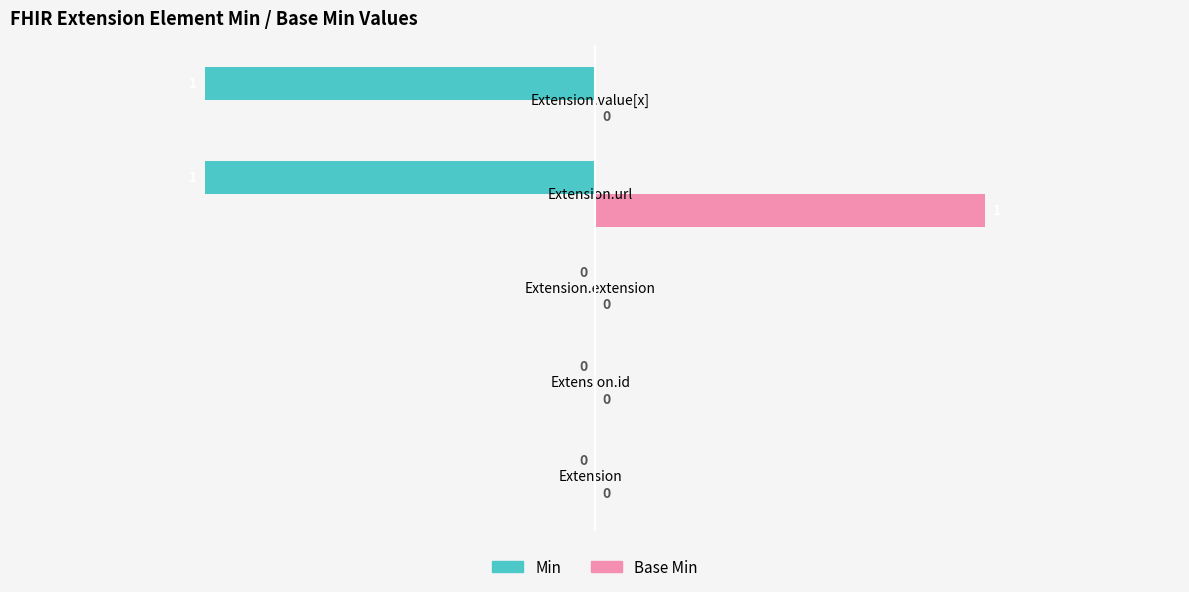

Count the Base Min values in the range 0 to 1.

5